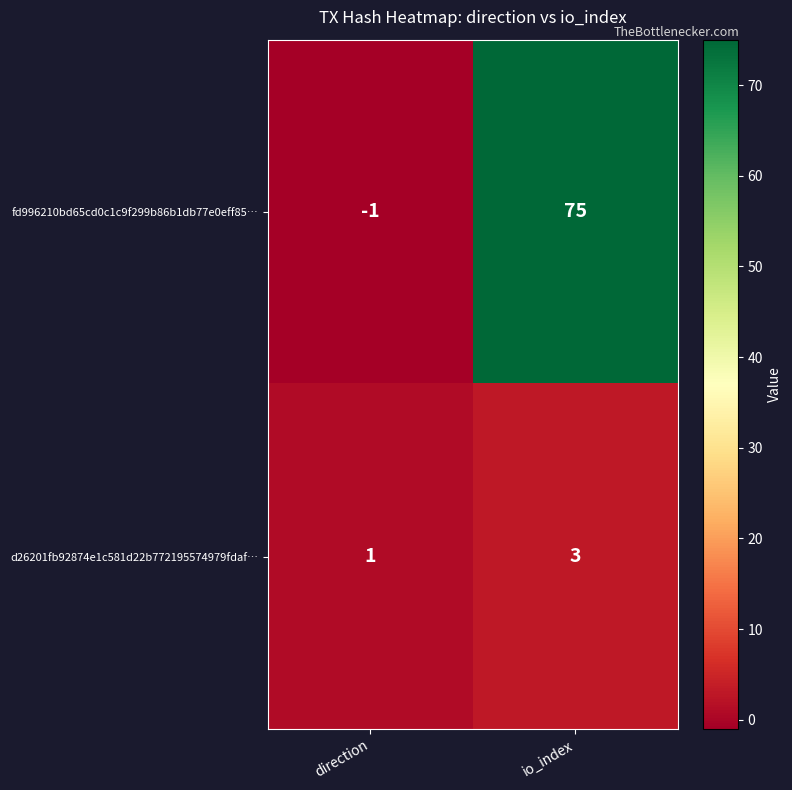

At which label is fd996210bd65cd0c1c9f299b86b1db77e0eff85… closest to 37?

direction